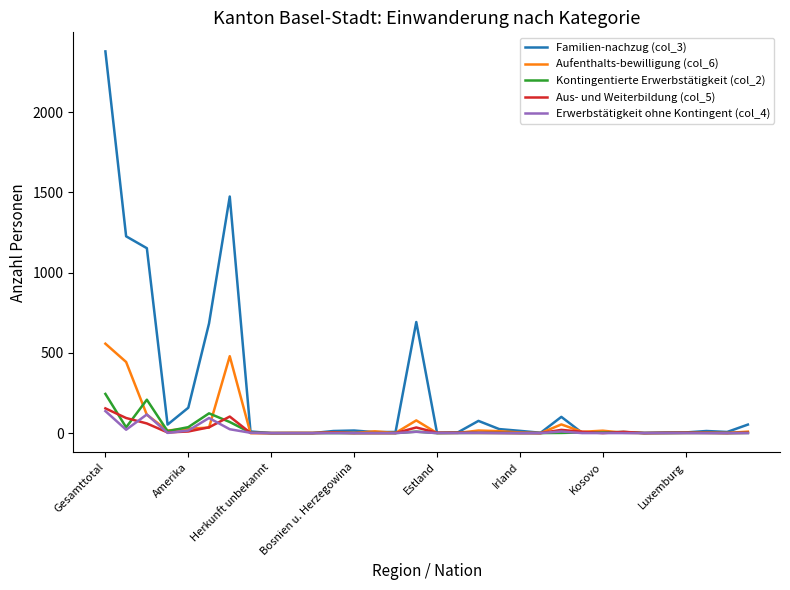

Which series has the largest range (max minus min)?

Familien-nachzug (col_3)